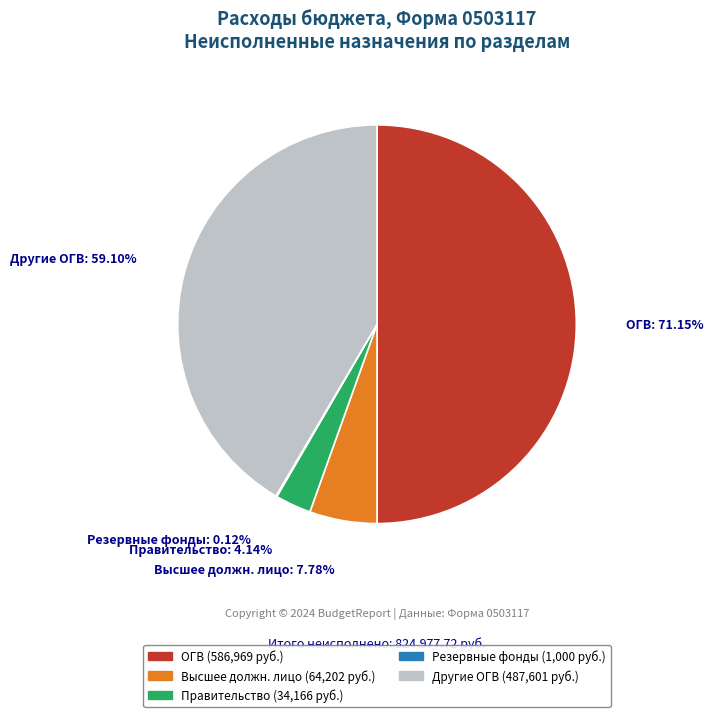

The Другие общегосударственные вопросы slice represents 33% of the pie. True or false?

False